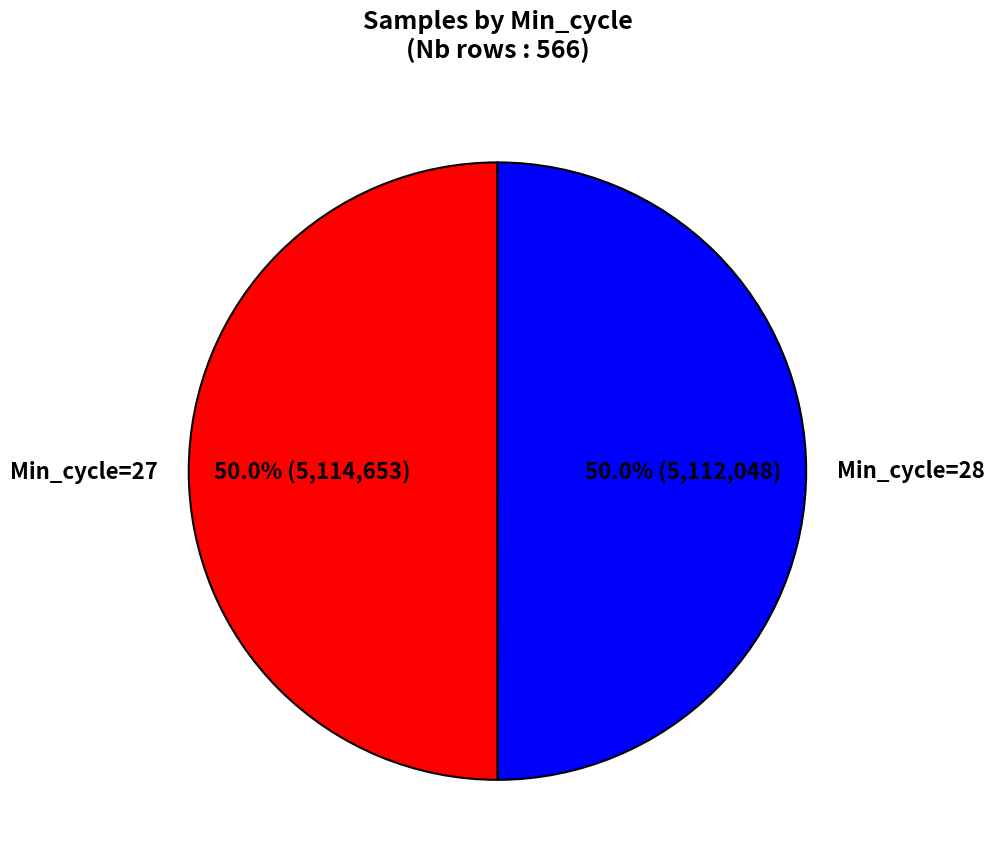

What is the ratio of the value at Min_cycle=27 to the value at Min_cycle=28?

1.0